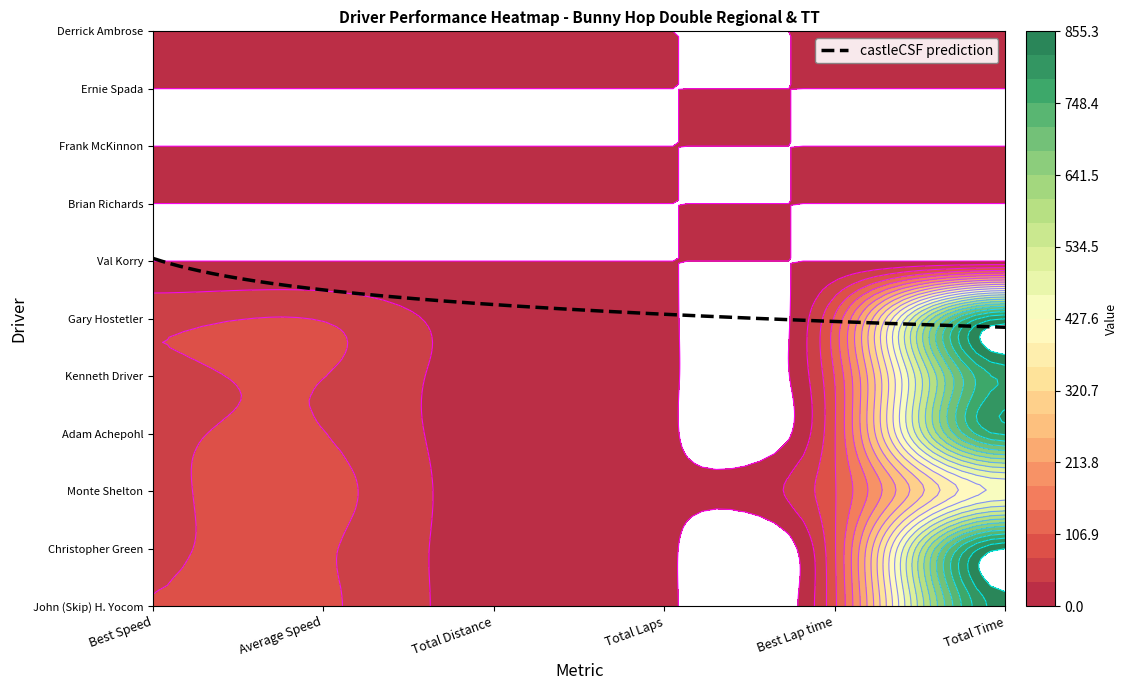

How many values in the Monte Shelton series exceed 81?

3